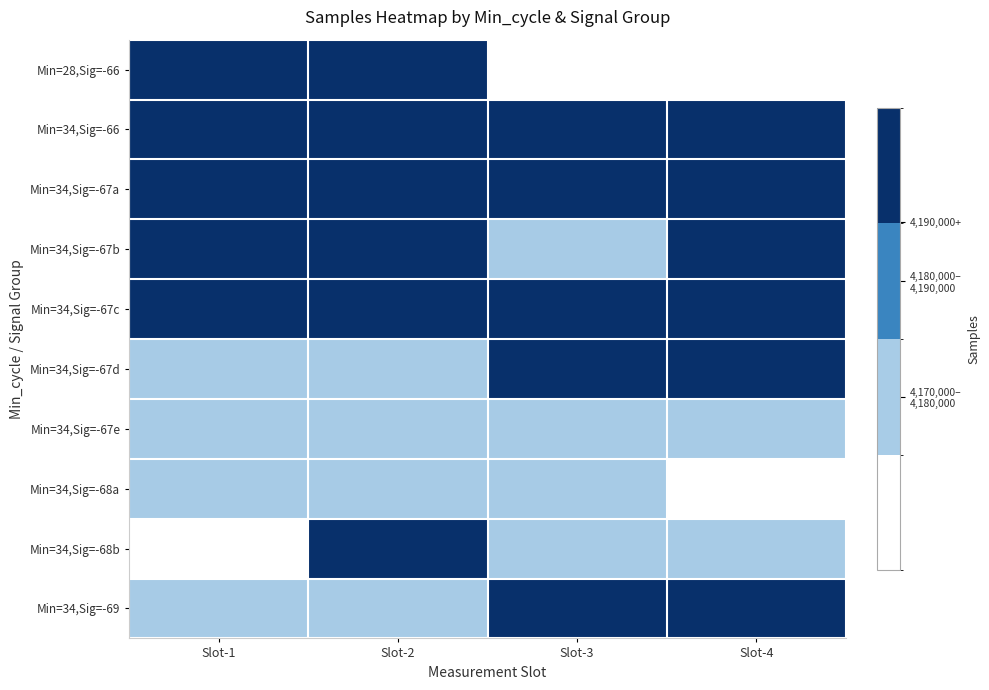

What is the maximum value for Min=34,Sig=-67c?

4191775.0